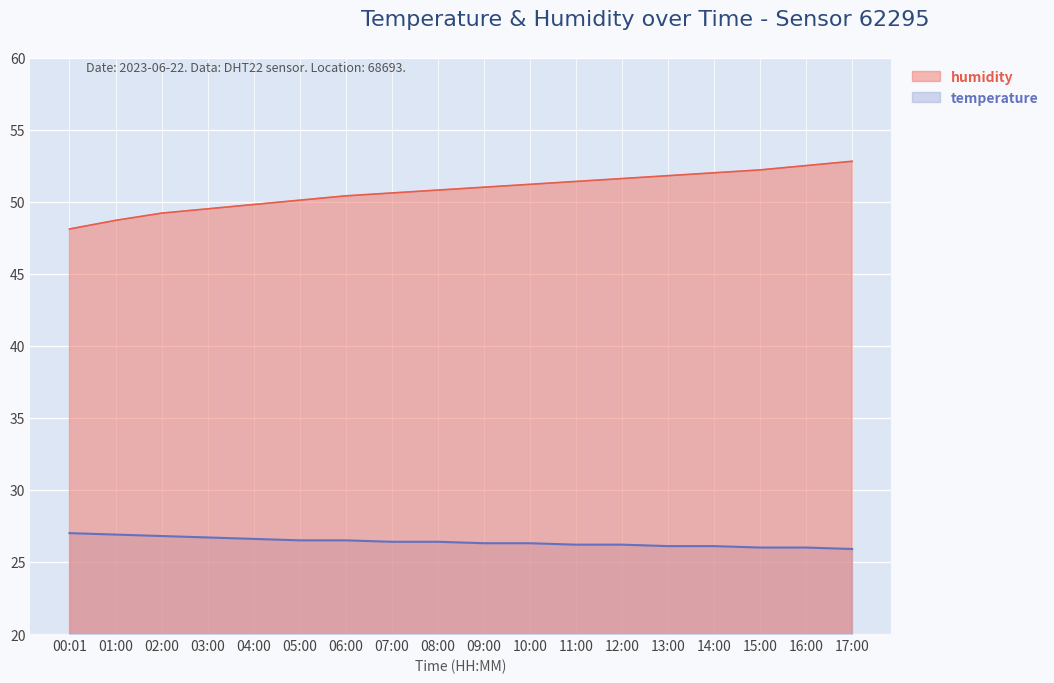

Between 00:01 and 01:00, which series saw the biggest shift?

humidity